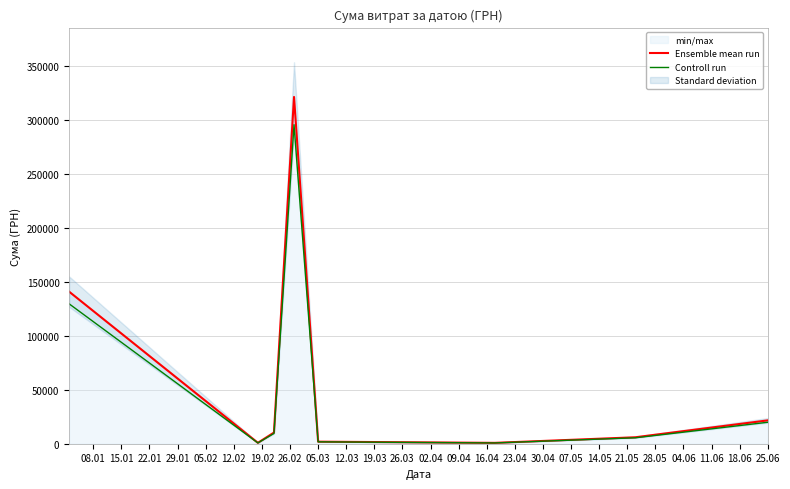

True or false: Controll run and Ensemble mean run cross at least once.

False